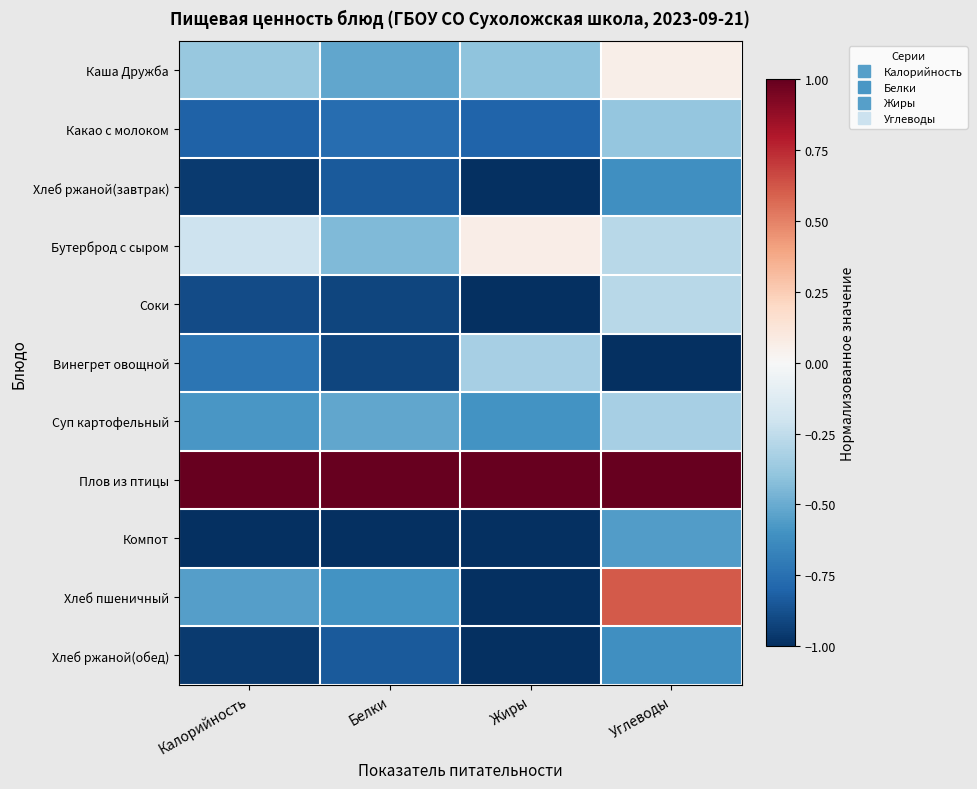

How many distinct data groups are displayed?

11